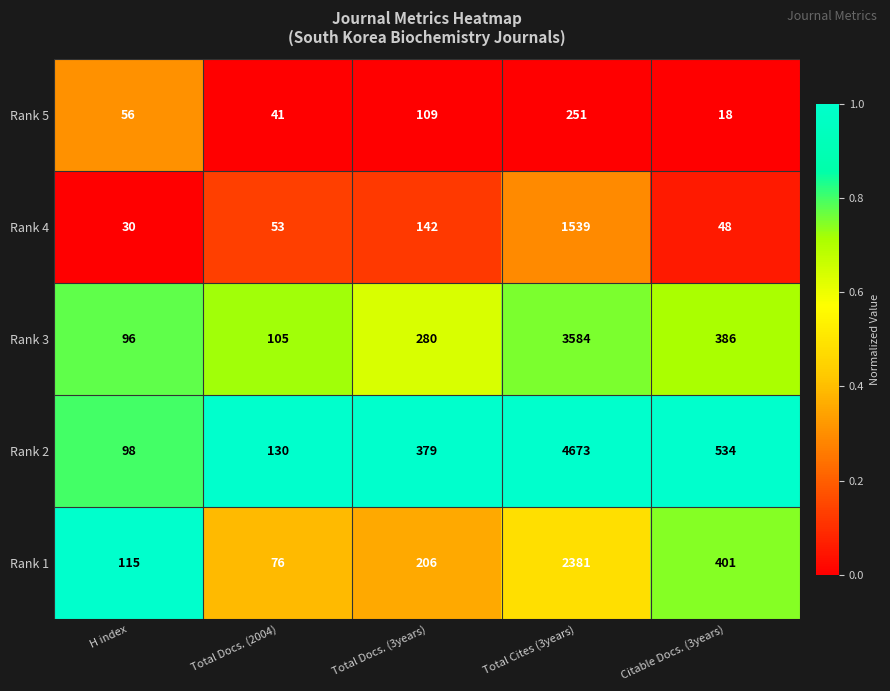

How many series are shown in this chart?

5